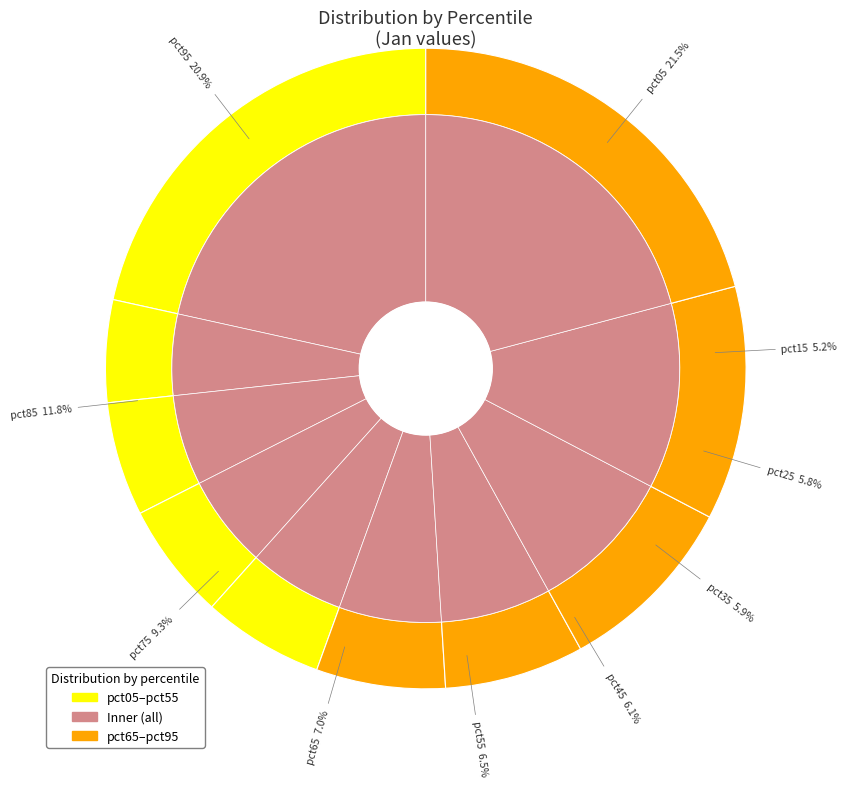

Count the number of slices in the pie.

10